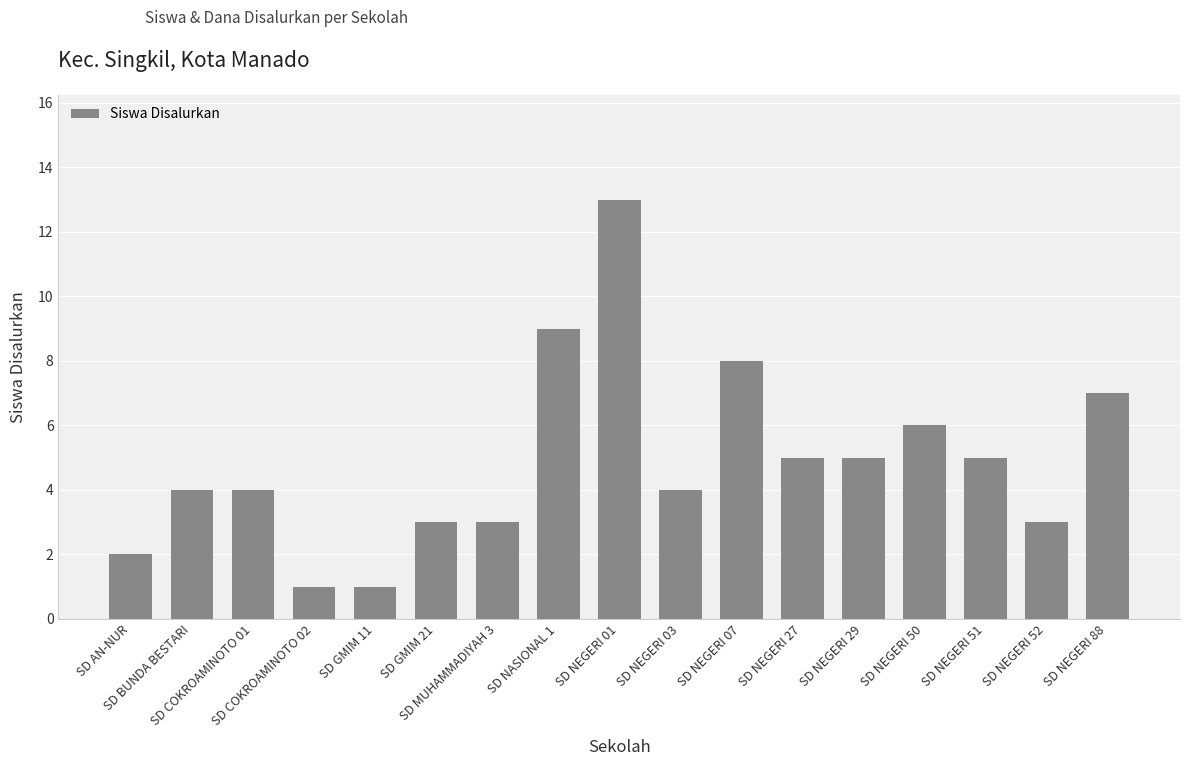

What is the minimum value shown in the chart?

1